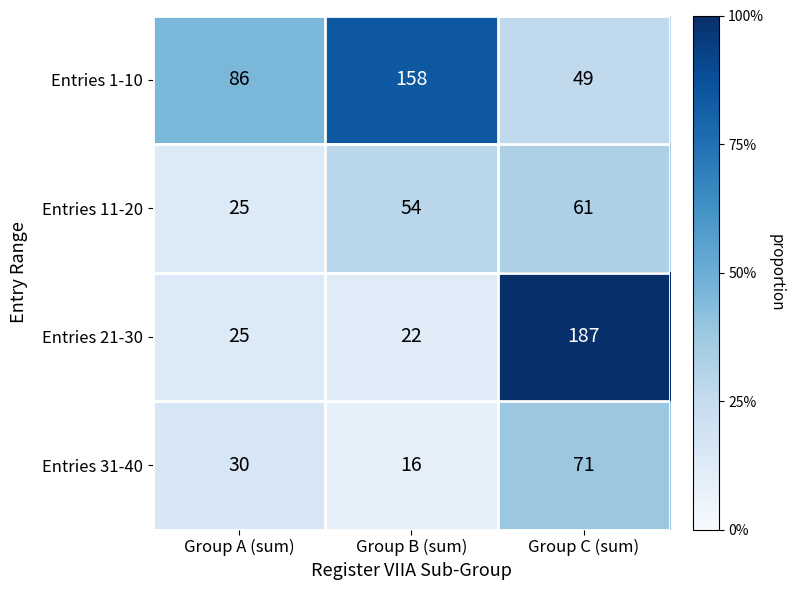

Is the value of Entries 31-40 at Group A (sum) greater than the value of Entries 11-20 at Group A (sum)?

Yes